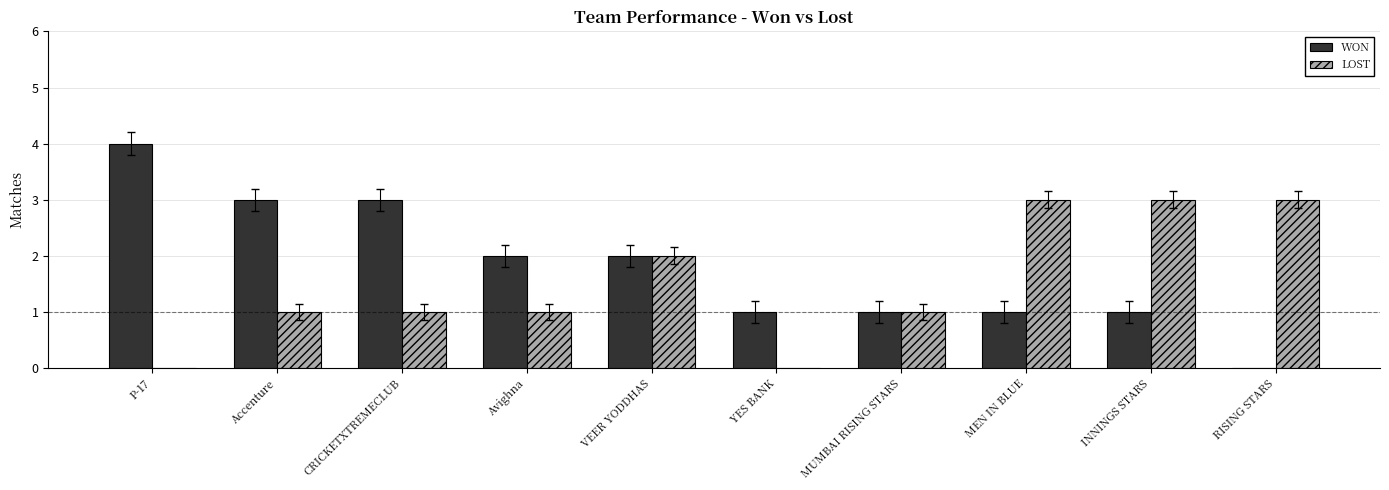

Reading left to right, transcribe all the data shown in this chart.

WON: P-17=4	Accenture=3	CRICKETXTREMECLUB=3	Avighna=2	VEER YODDHAS=2	YES BANK=1	MUMBAI RISING STARS=1	MEN IN BLUE=1	INNINGS STARS=1	RISING STARS=0
LOST: P-17=0	Accenture=1	CRICKETXTREMECLUB=1	Avighna=1	VEER YODDHAS=2	YES BANK=0	MUMBAI RISING STARS=1	MEN IN BLUE=3	INNINGS STARS=3	RISING STARS=3